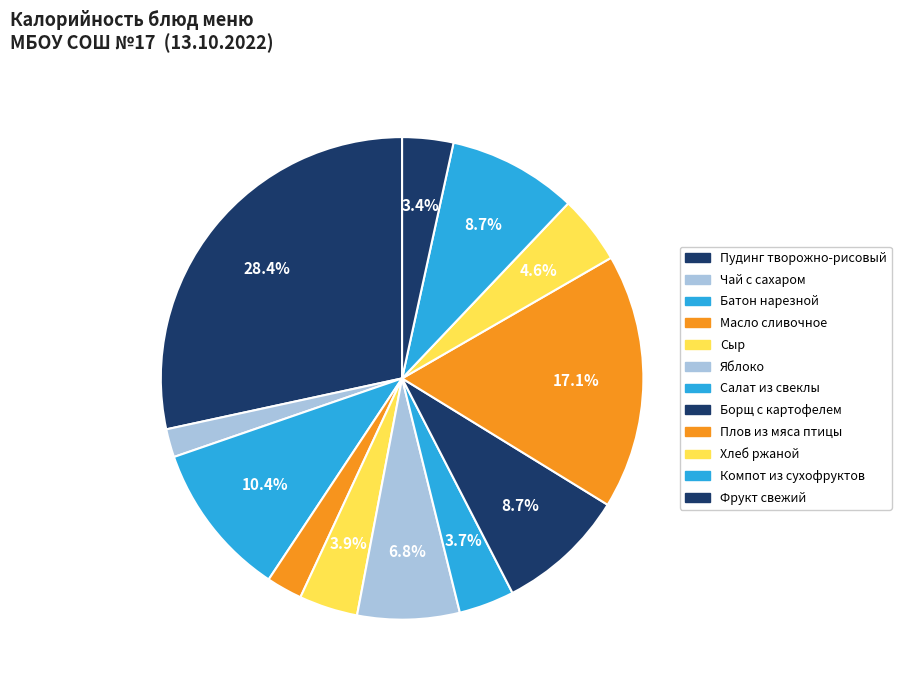

How many segments does this pie chart have?

12